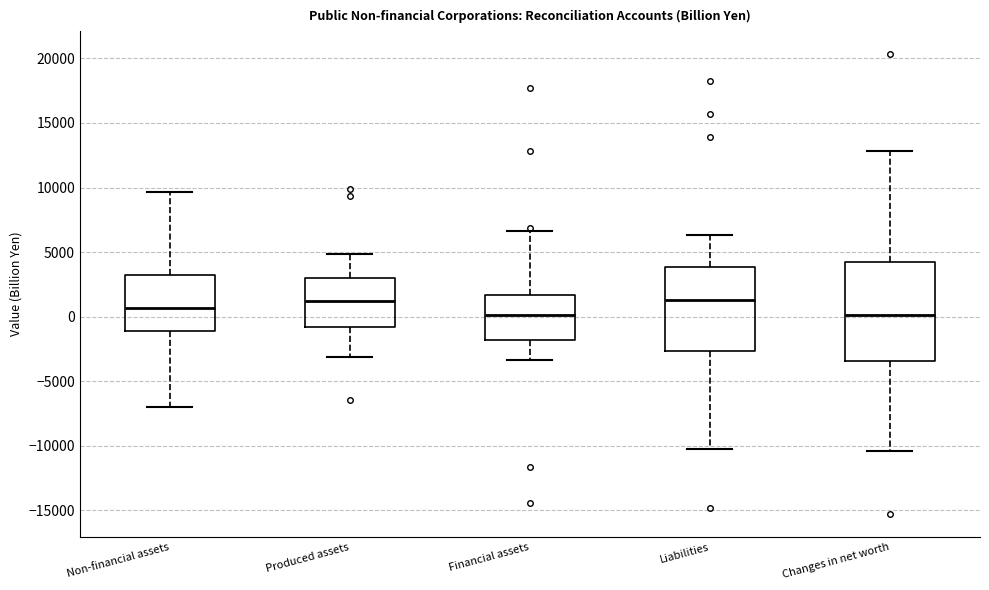

Which box is the tallest, from its lower edge to its upper edge?

Changes in net worth